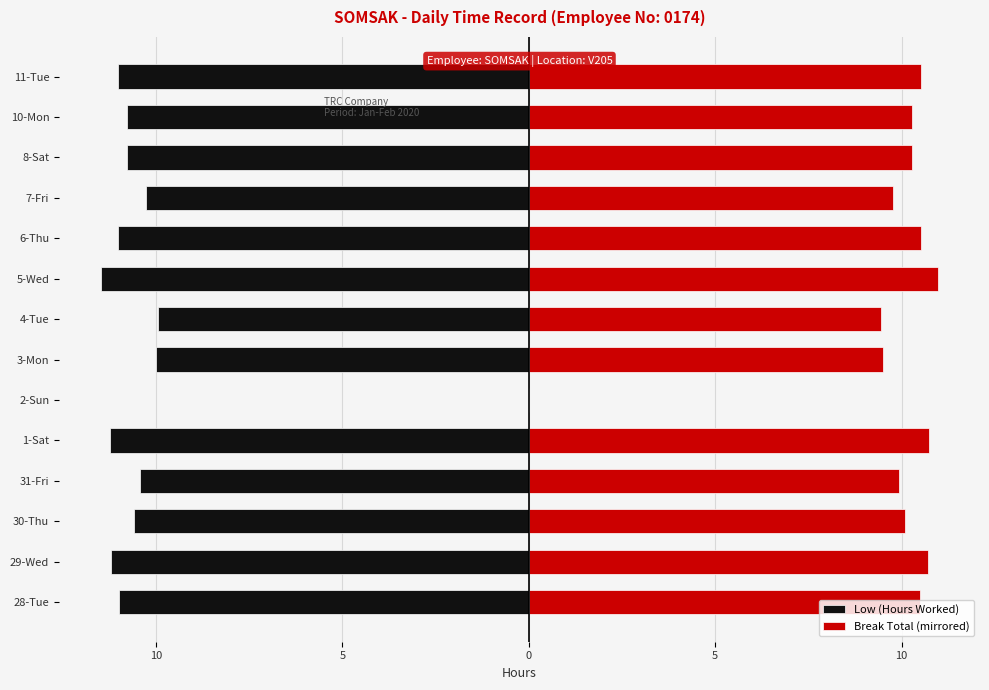

Are the bars horizontal?

Yes